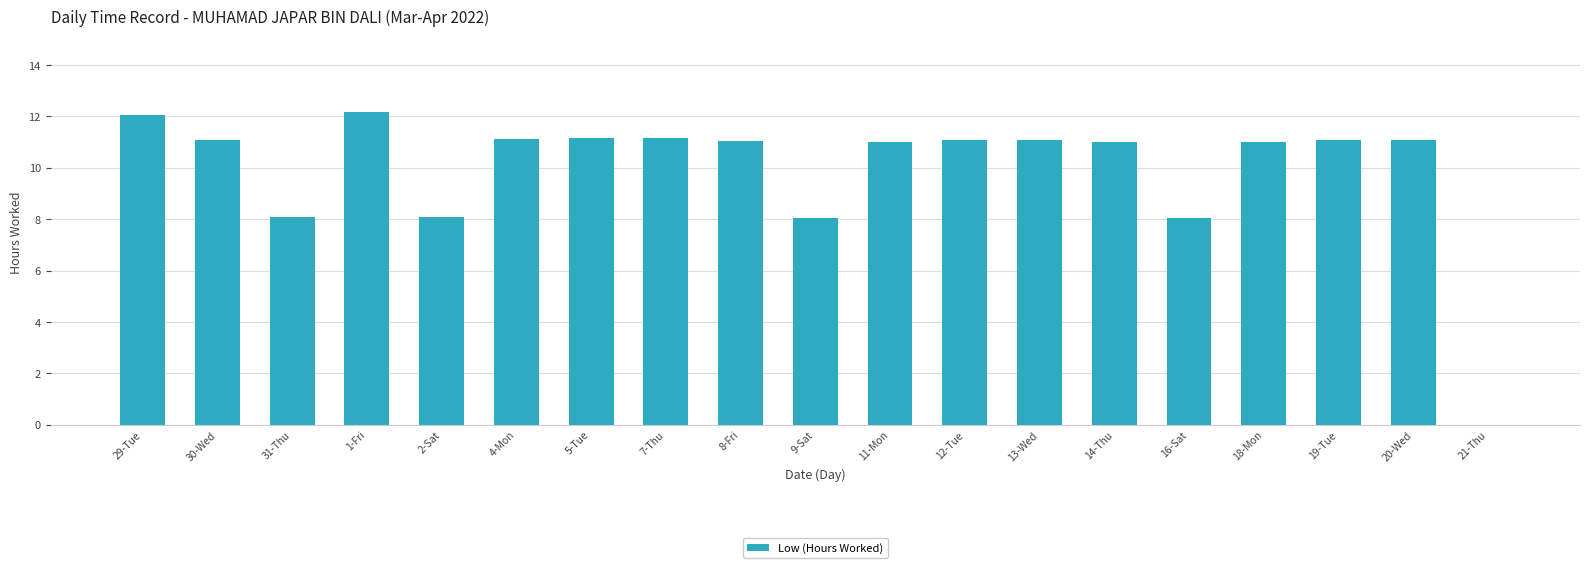

What is the maximum value shown in the chart?

12.2